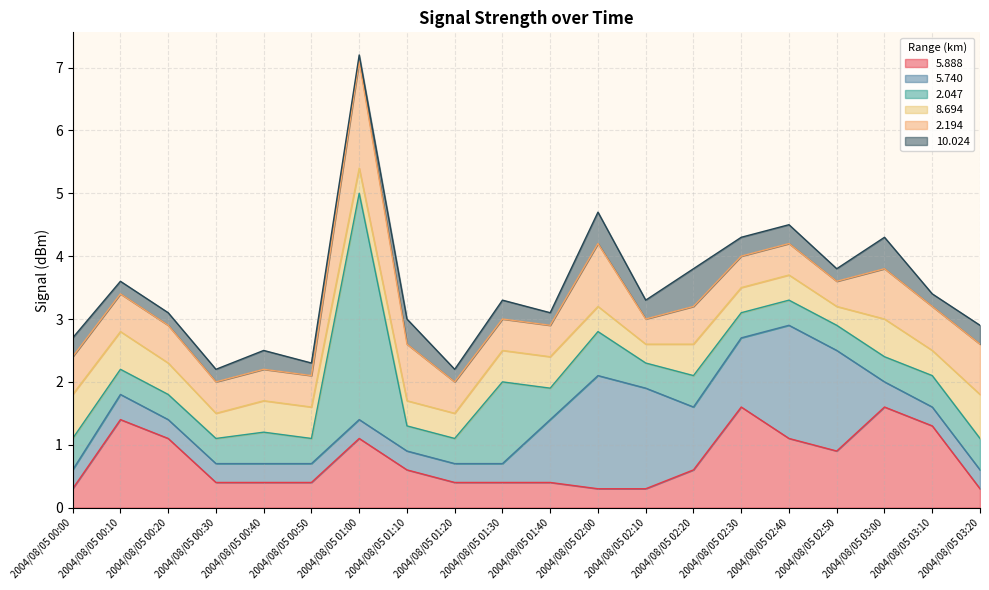

What is the label of the 4th point from the left?

2004/08/05 00:30